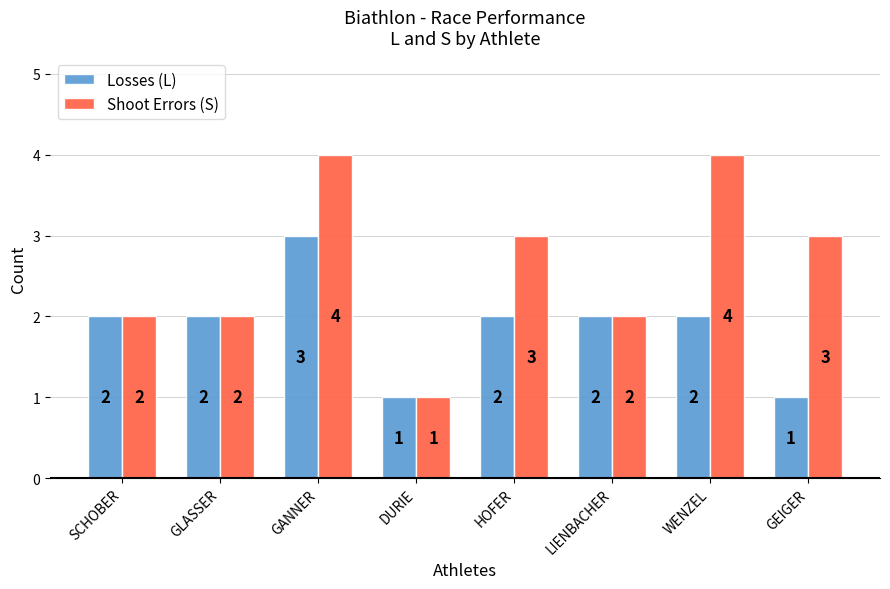

List the series in order of their peak value, lowest first.

Losses (L), Shoot Errors (S)